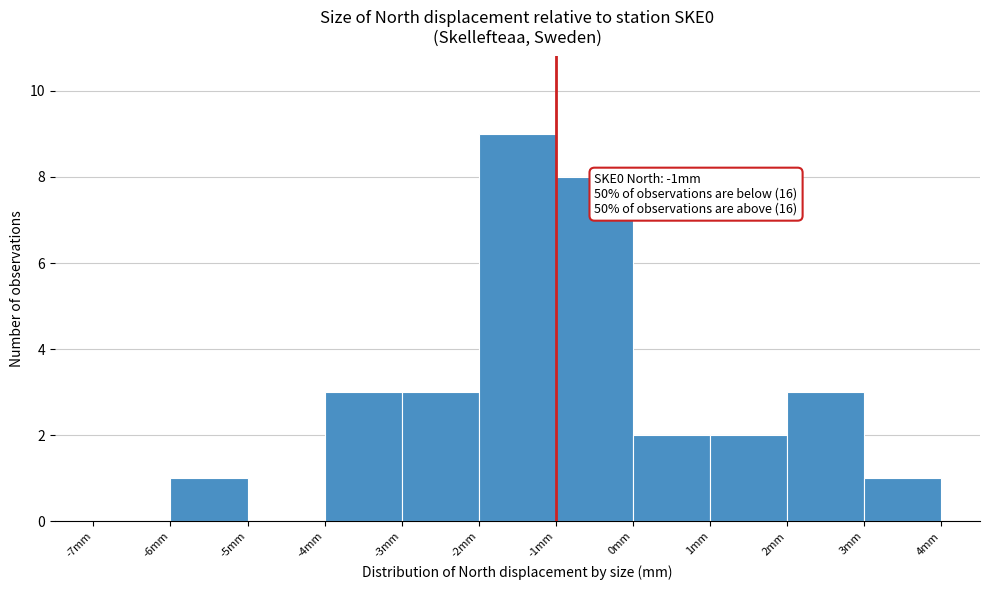

Which range on the x-axis has the tallest bar?

-2 to -1